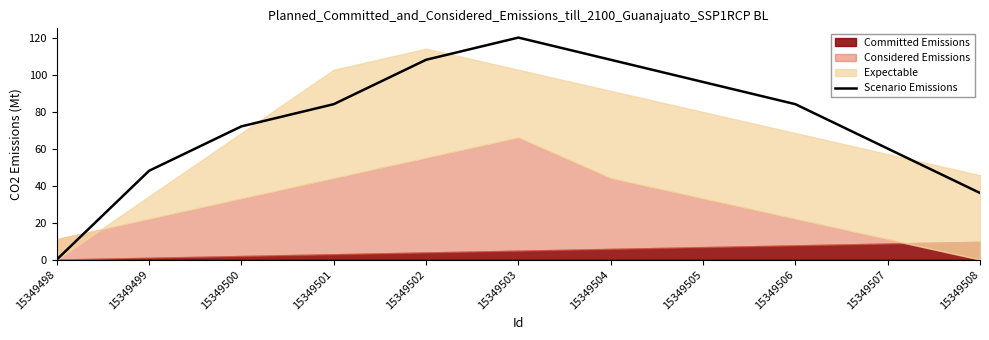

At which category does the chart reach its minimum across all series?

15349498